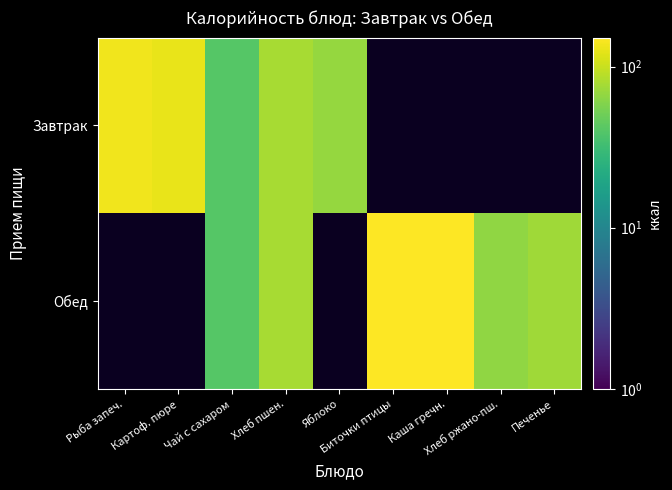

How many values in the Завтрак series are below 134?

4